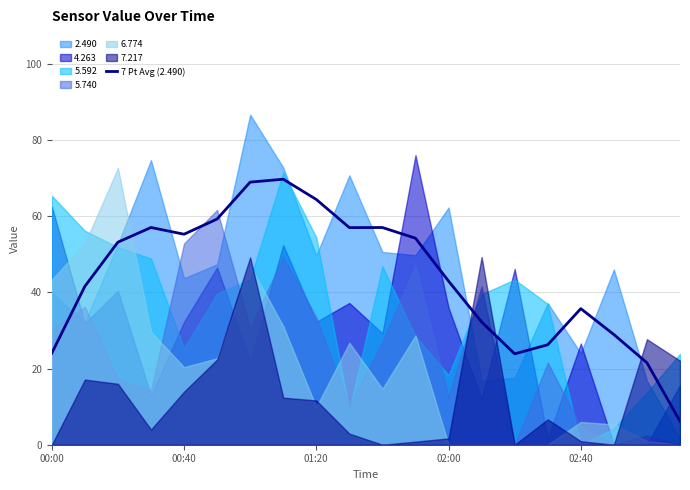

What is the maximum value for 7 Pt Avg (2.490)?

69.7